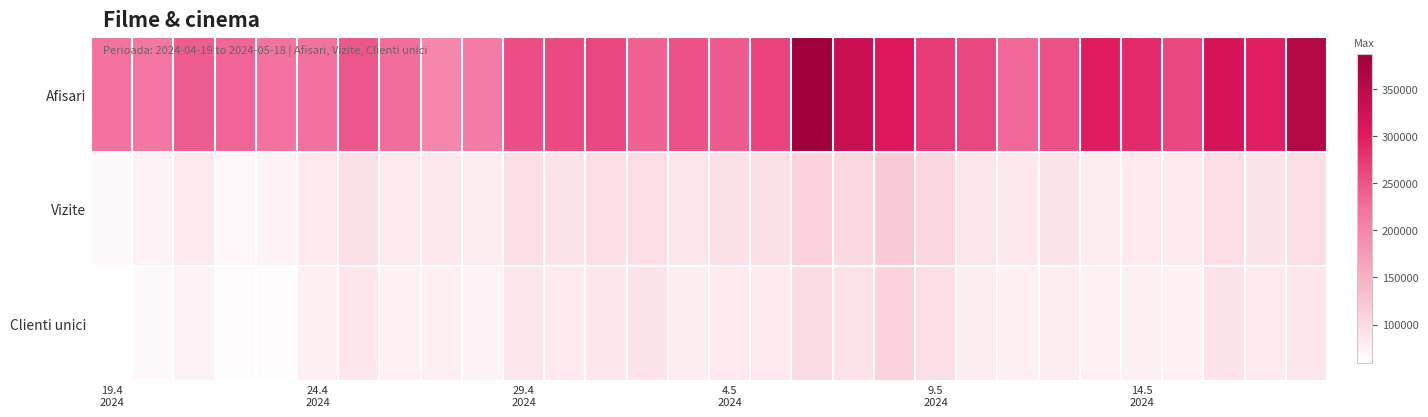

Reading right to left, transcribe all the data shown in this chart.

Afisari: 359565	298367	317061	261949	287846	300401	252025	231957	260710	272414	305441	333718	386990	266167	243720	251291	238666	262289	259034	255565	211993	198143	226867	247323	224074	222646	233553	241130	217167	222150
Vizite: 96921	90062	98508	82327	83328	81684	89759	84575	89283	103905	118761	101137	108930	93885	93711	88215	97693	94946	91407	96748	79827	84850	81968	93846	83454	70517	69557	82258	73432	65572
Clienti unici: 88687	82592	89844	75008	76571	75159	81415	76774	80863	94831	109263	92635	99339	84227	83449	80791	90034	85736	83903	88790	71908	77147	74860	86113	77491	63763	62822	74040	65665	58790